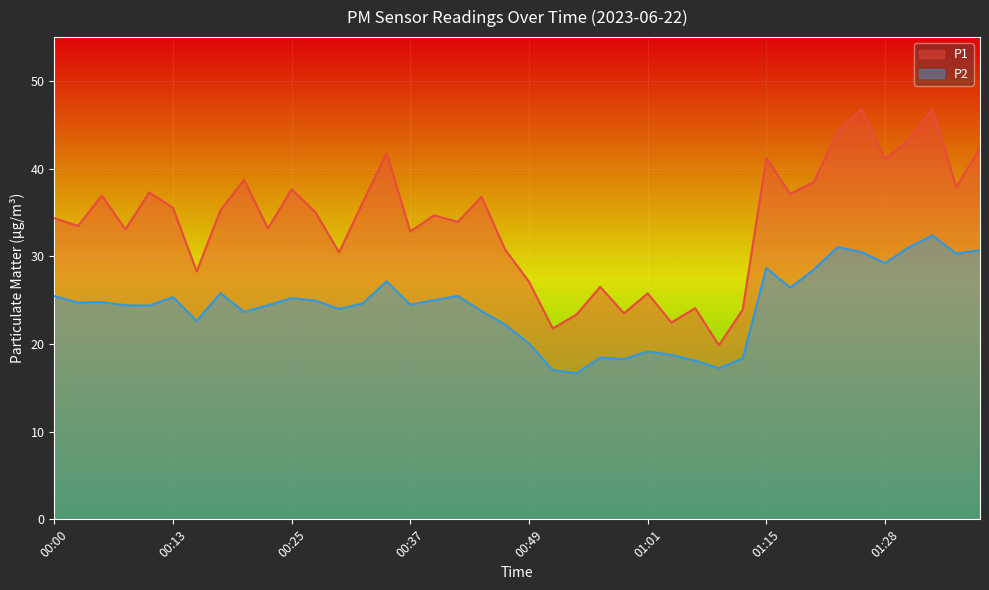

Where is the first local minimum for P2?

00:03